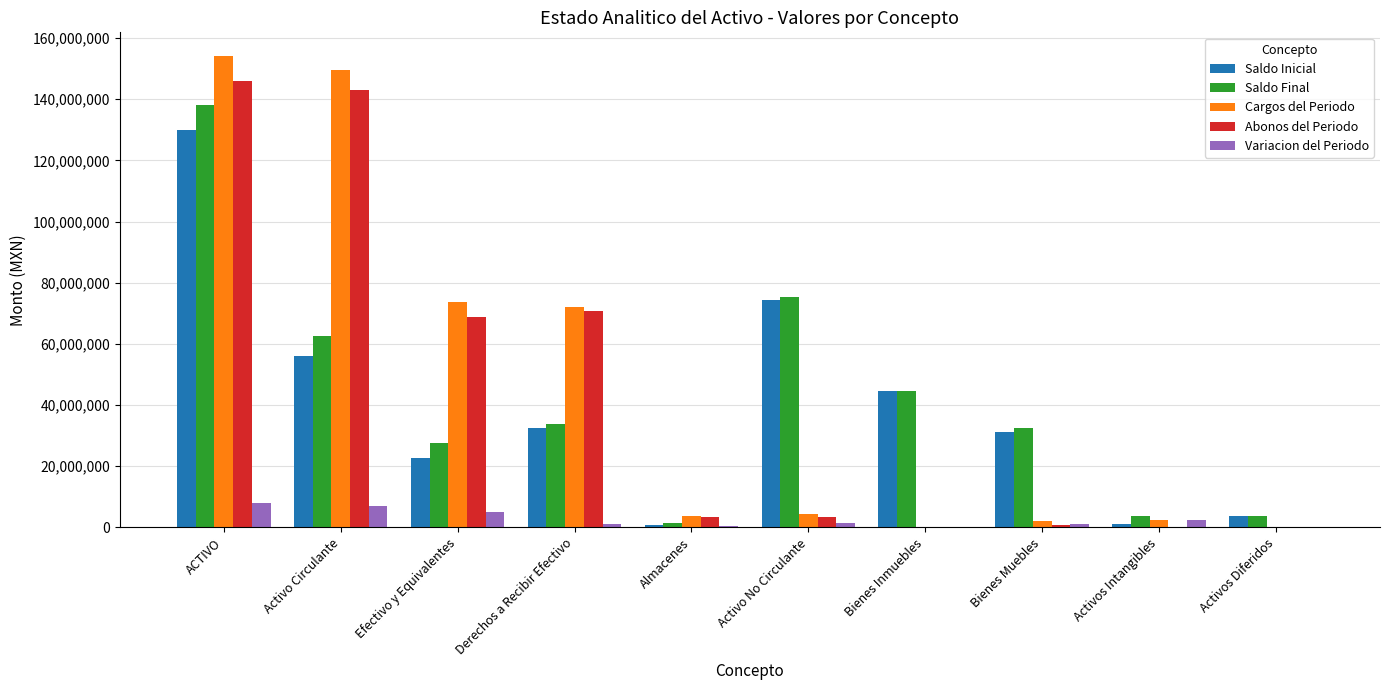

What value does the Cargos del Periodo series have at Activo Circulante?

149700415.8